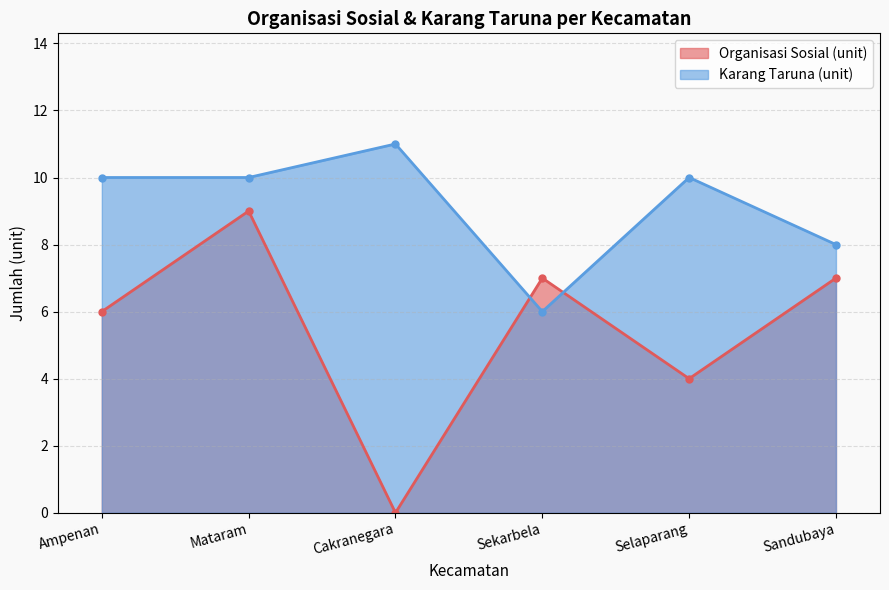

Is it true that Organisasi Sosial (unit) equals 12 at Mataram?

False